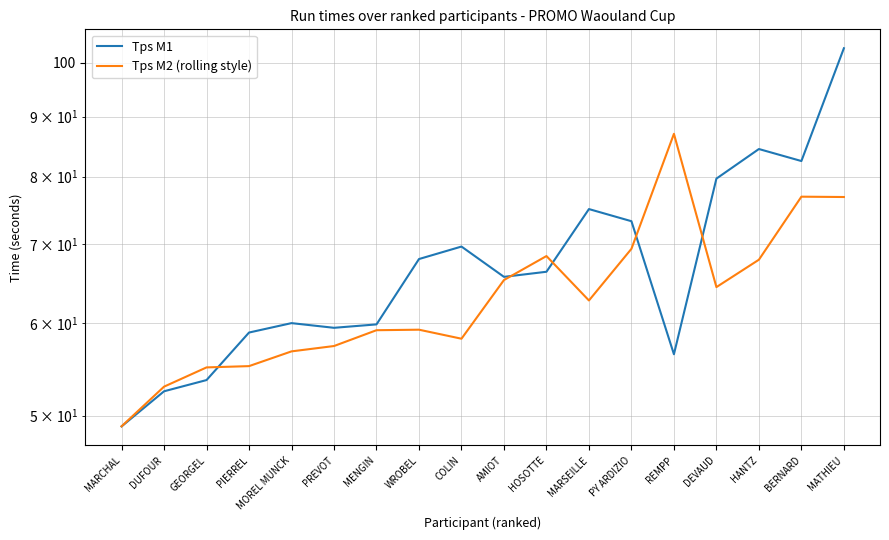

How many values in the Tps M2 (rolling style) series exceed 62?

9